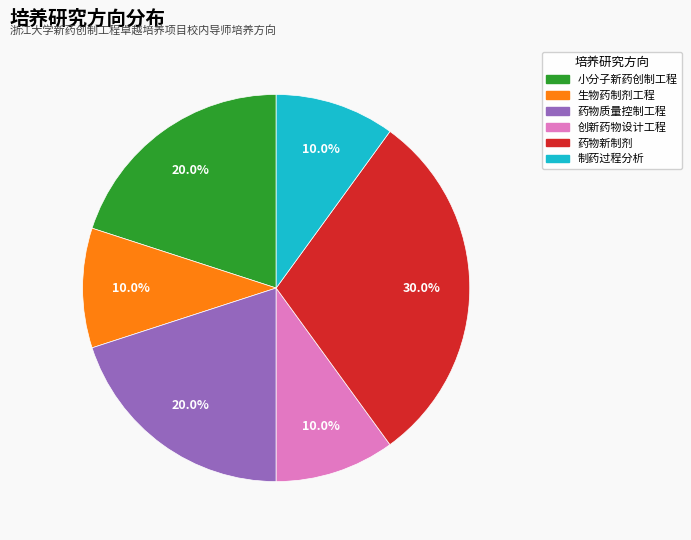

How much of the chart is everything except 药物质量控制工程?

80.0%